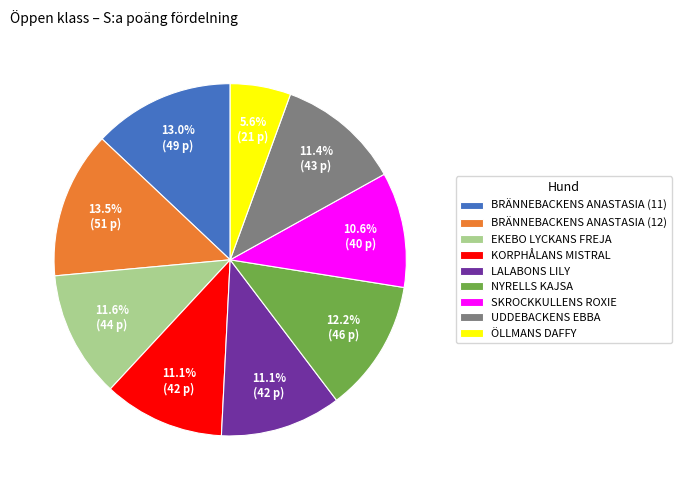

What percentage is the EKEBO LYCKANS FREJA slice, to the nearest percent?

12%